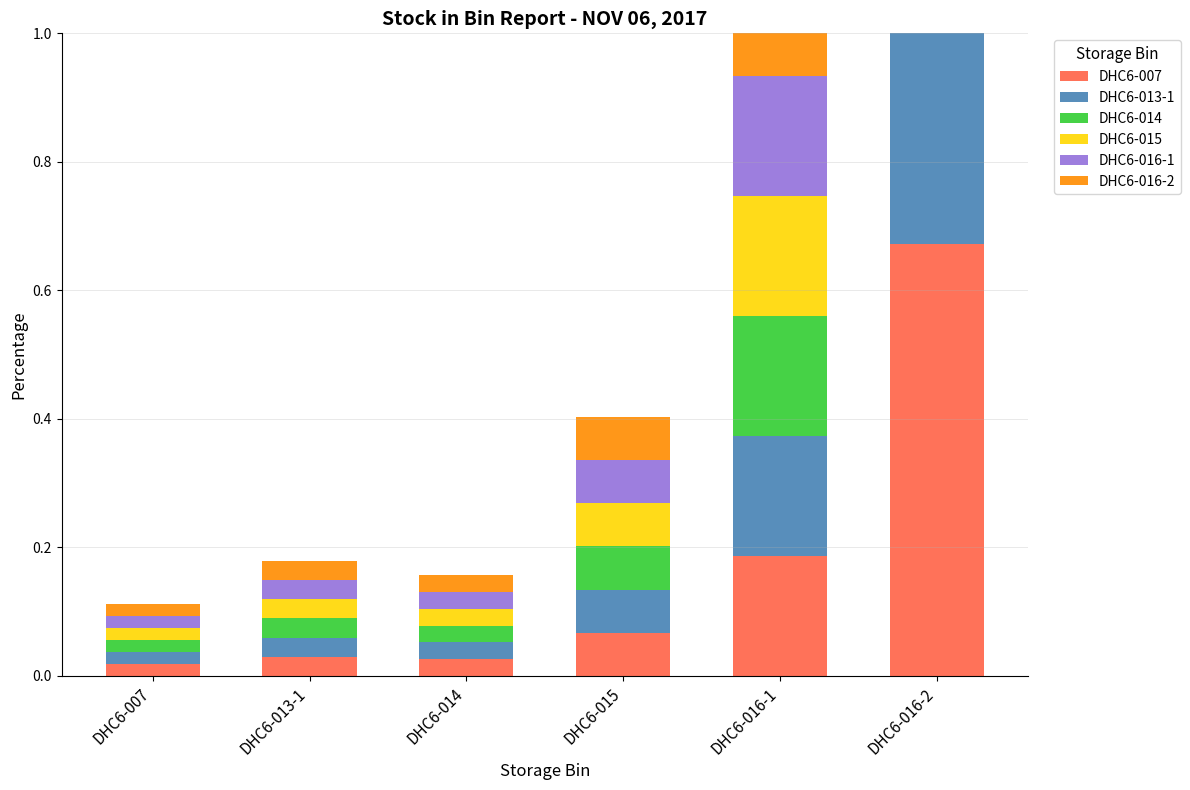

Is it true that DHC6-015 equals 0.0 at DHC6-007?

False